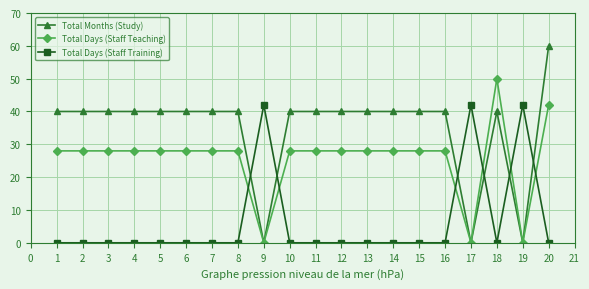

What is the difference between the highest and lowest values at 7?

40